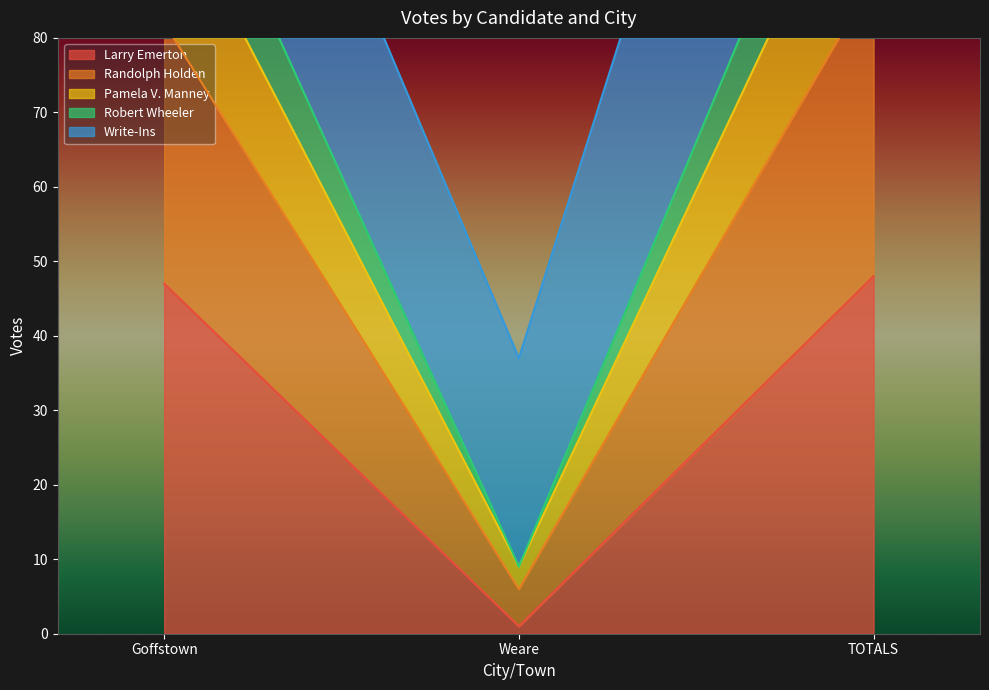

What is the average value of the Robert Wheeler series?

59